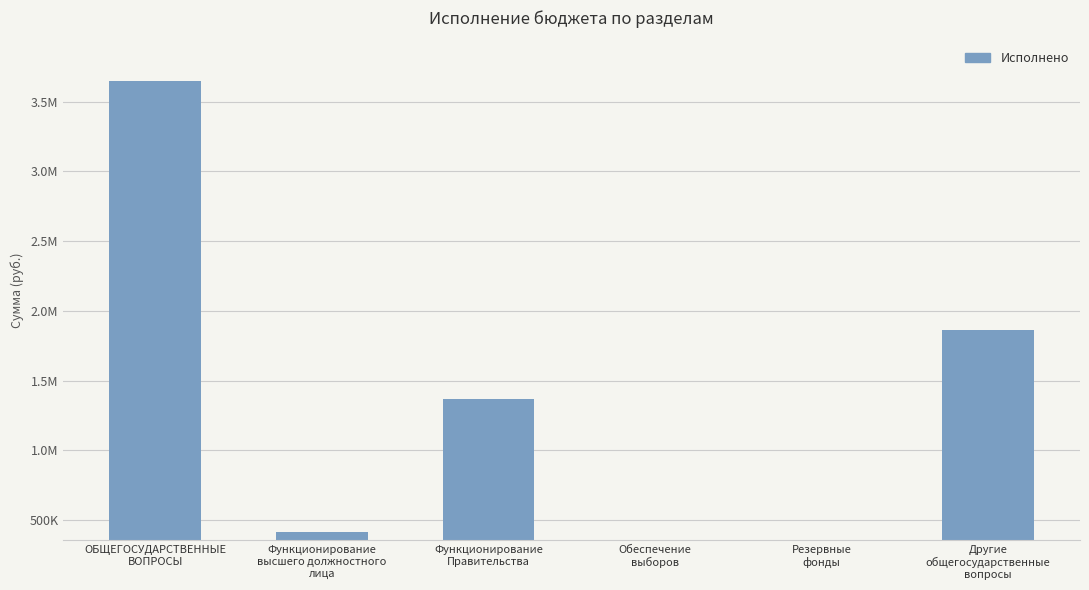

Which has a higher value, Другие
общегосударственные
вопросы or Функционирование
Правительства?

Другие
общегосударственные
вопросы